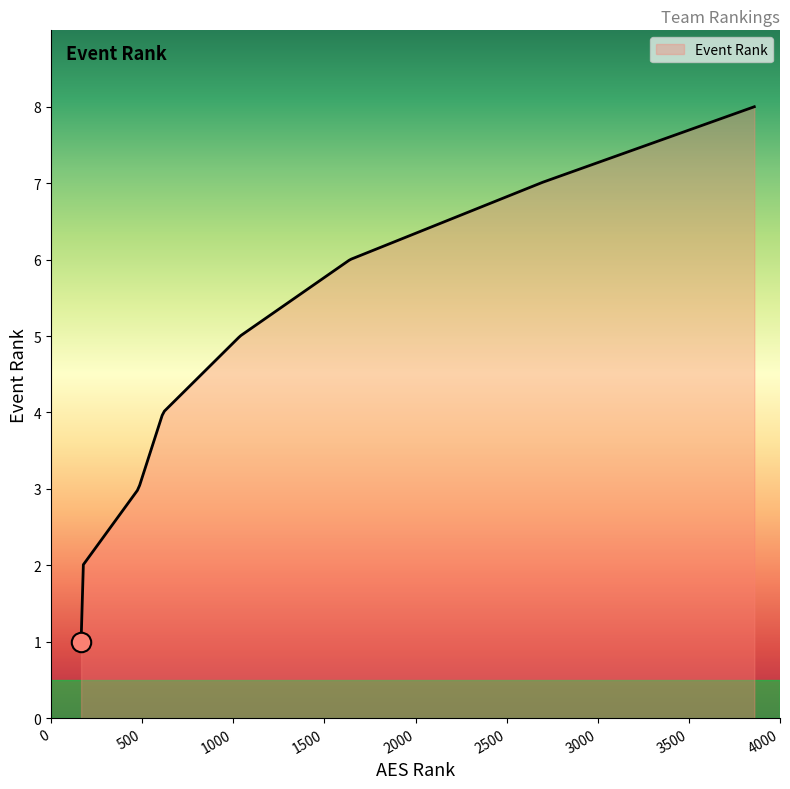

What is the difference between the maximum and minimum values?

7.0